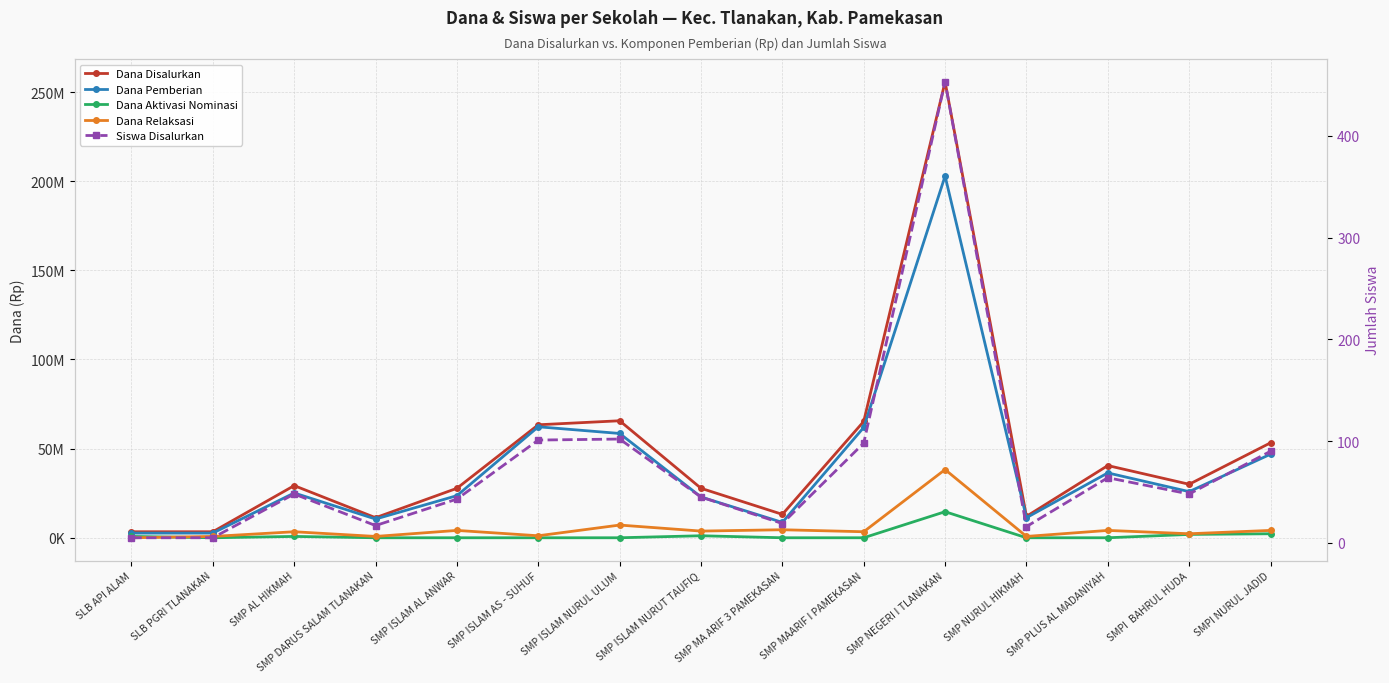

Does the chart display data point markers on the line(s)?

Yes